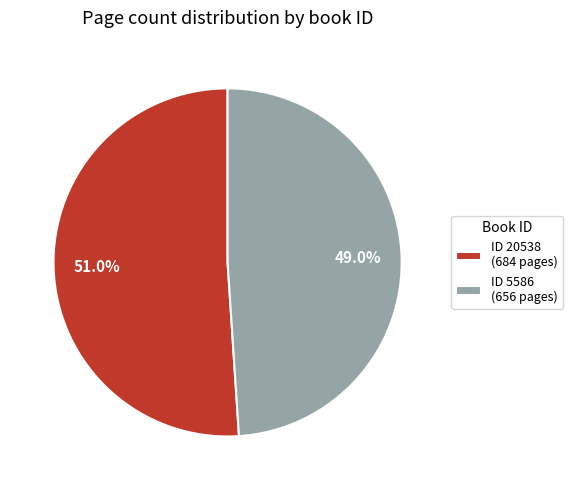

Which category accounts for the majority?

ID 20538 (684 pages)